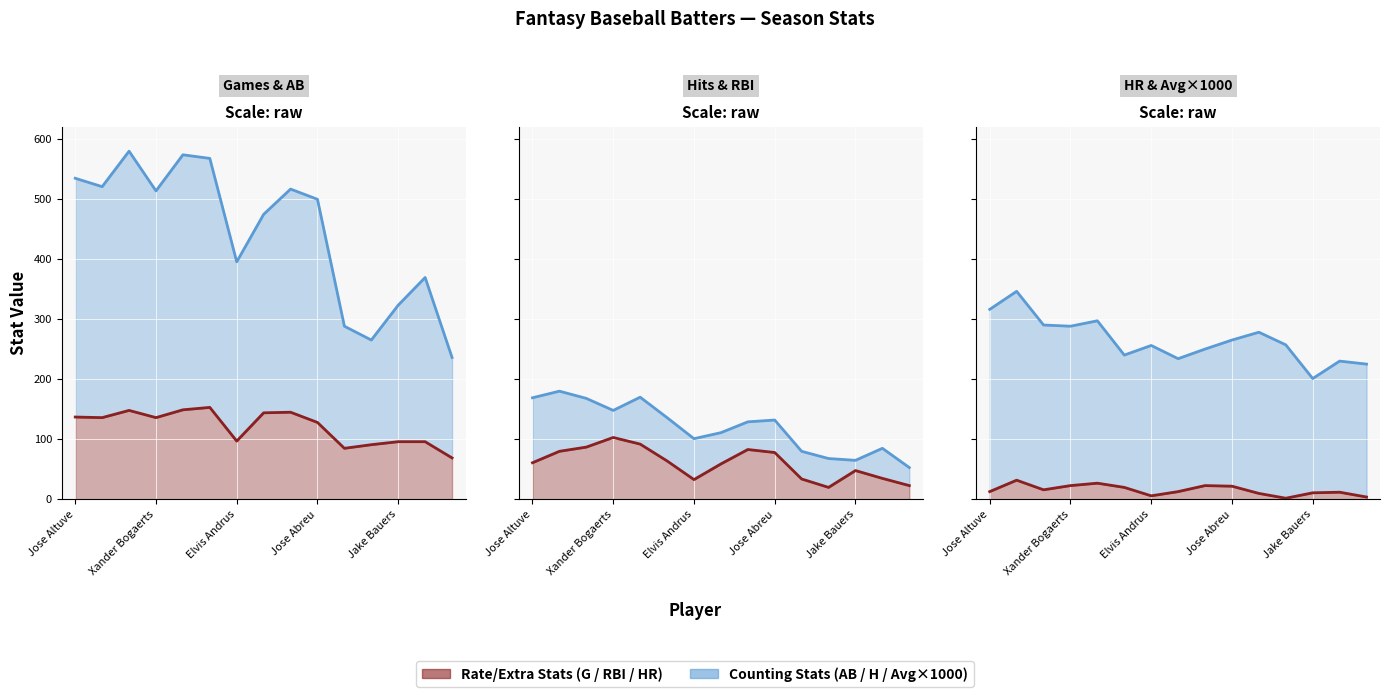

How many values in the bG line series are below 136?

7